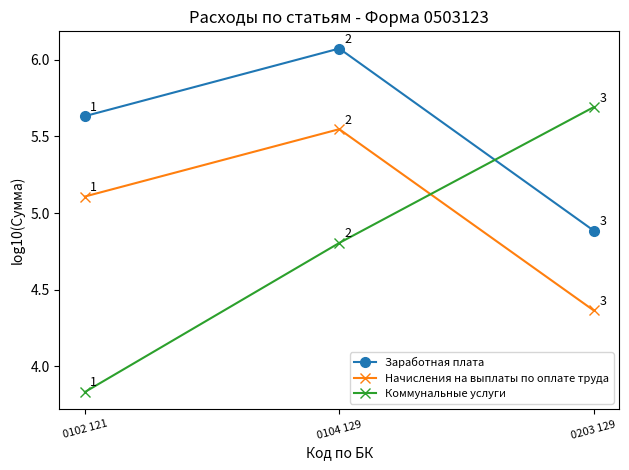

At which category is the sum across all series the highest?

0104 129